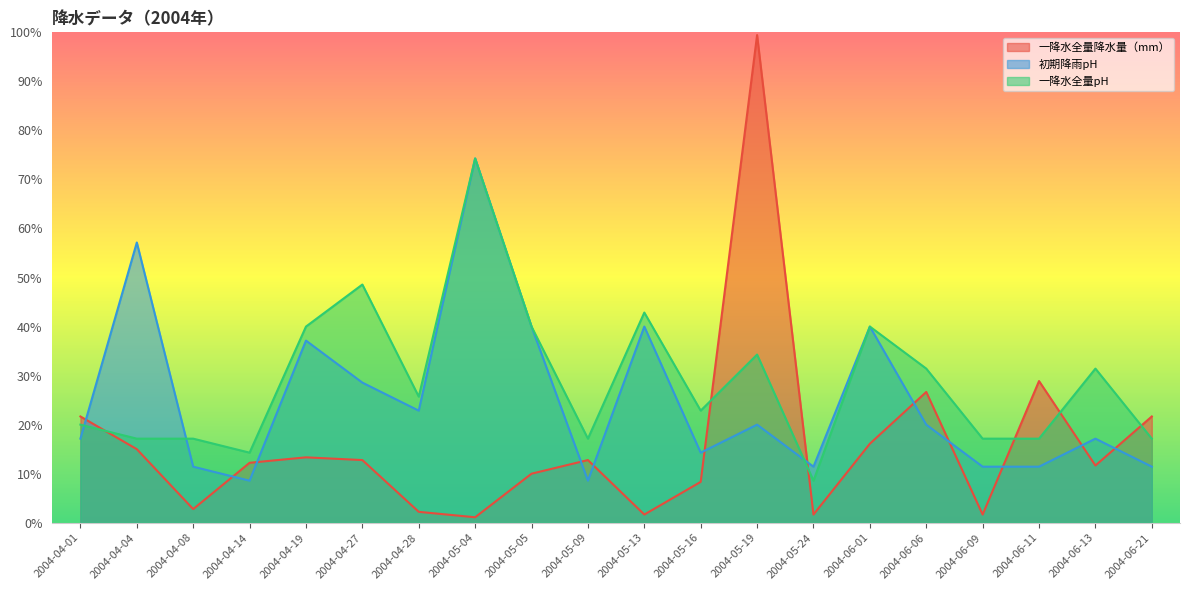

Rank the categories by 一降水全量pH value from lowest to highest.

2004-05-24, 2004-04-14, 2004-04-04, 2004-04-08, 2004-05-09, 2004-06-09, 2004-06-11, 2004-06-21, 2004-04-01, 2004-05-16, 2004-04-28, 2004-06-06, 2004-06-13, 2004-05-19, 2004-04-19, 2004-05-05, 2004-06-01, 2004-05-13, 2004-04-27, 2004-05-04